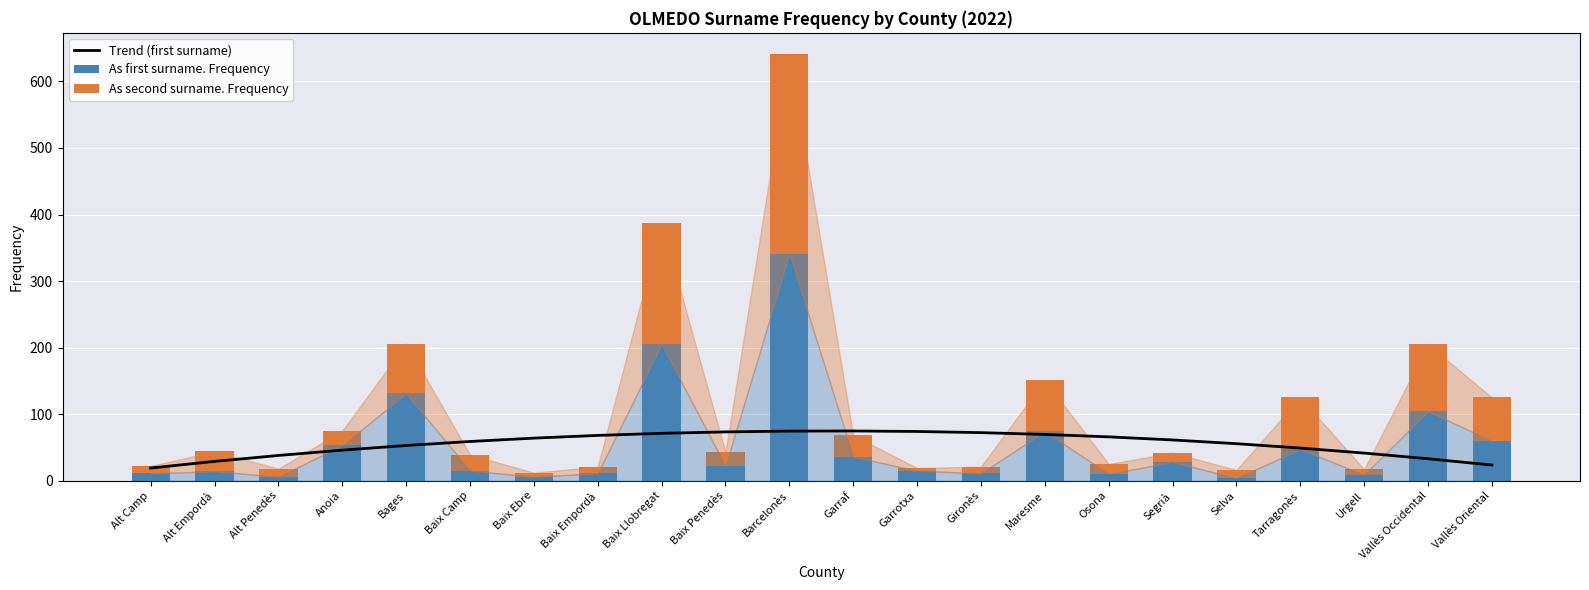

Reading right to left, list all the values displayed in this chart.

Trend (first surname): 23.4	32.9	41.4	49.0	55.5	61.1	65.8	69.5	72.1	73.9	74.6	74.4	73.2	71.1	68.0	63.9	58.8	52.8	45.8	37.8	28.9	19.0
As first surname. Frequency: 60.0	104.0	9.0	47.0	4.0	28.0	10.0	74.0	11.0	15.0	36.0	341.0	22.0	205.0	11.0	6.0	15.0	131.0	53.0	6.0	14.0	11.0
As second surname. Frequency: 65.0	101.0	8.0	78.0	12.0	14.0	15.0	77.0	10.0	4.0	32.0	300.0	21.0	182.0	10.0	6.0	24.0	75.0	22.0	12.0	30.0	11.0